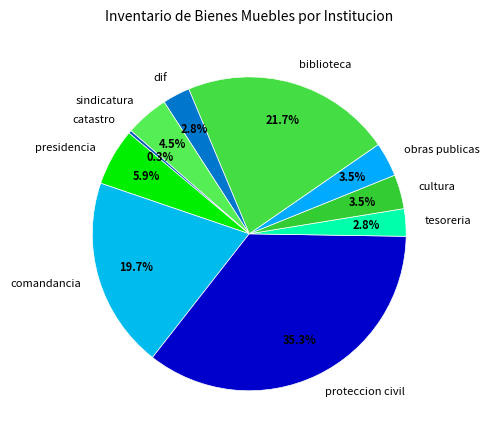

How many segments does this pie chart have?

10